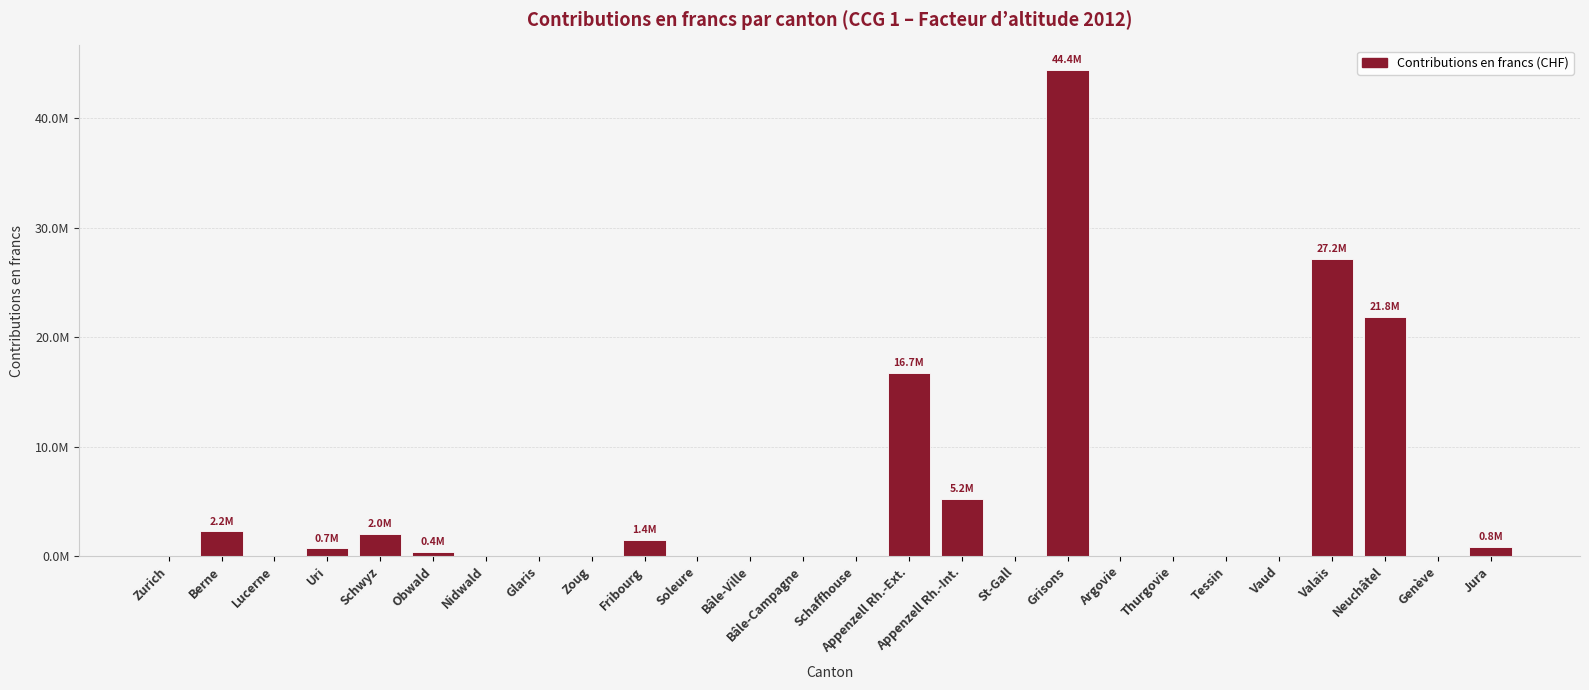

Are the bars horizontal?

No